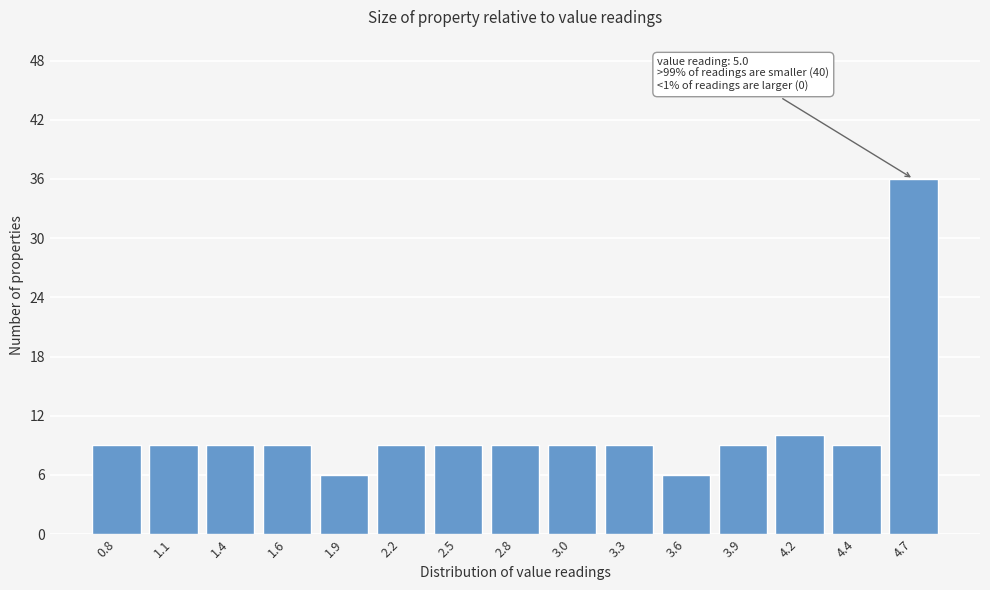

Reading right to left, list all the values displayed in this chart.

36	9	10	9	6	9	9	9	9	9	6	9	9	9	9